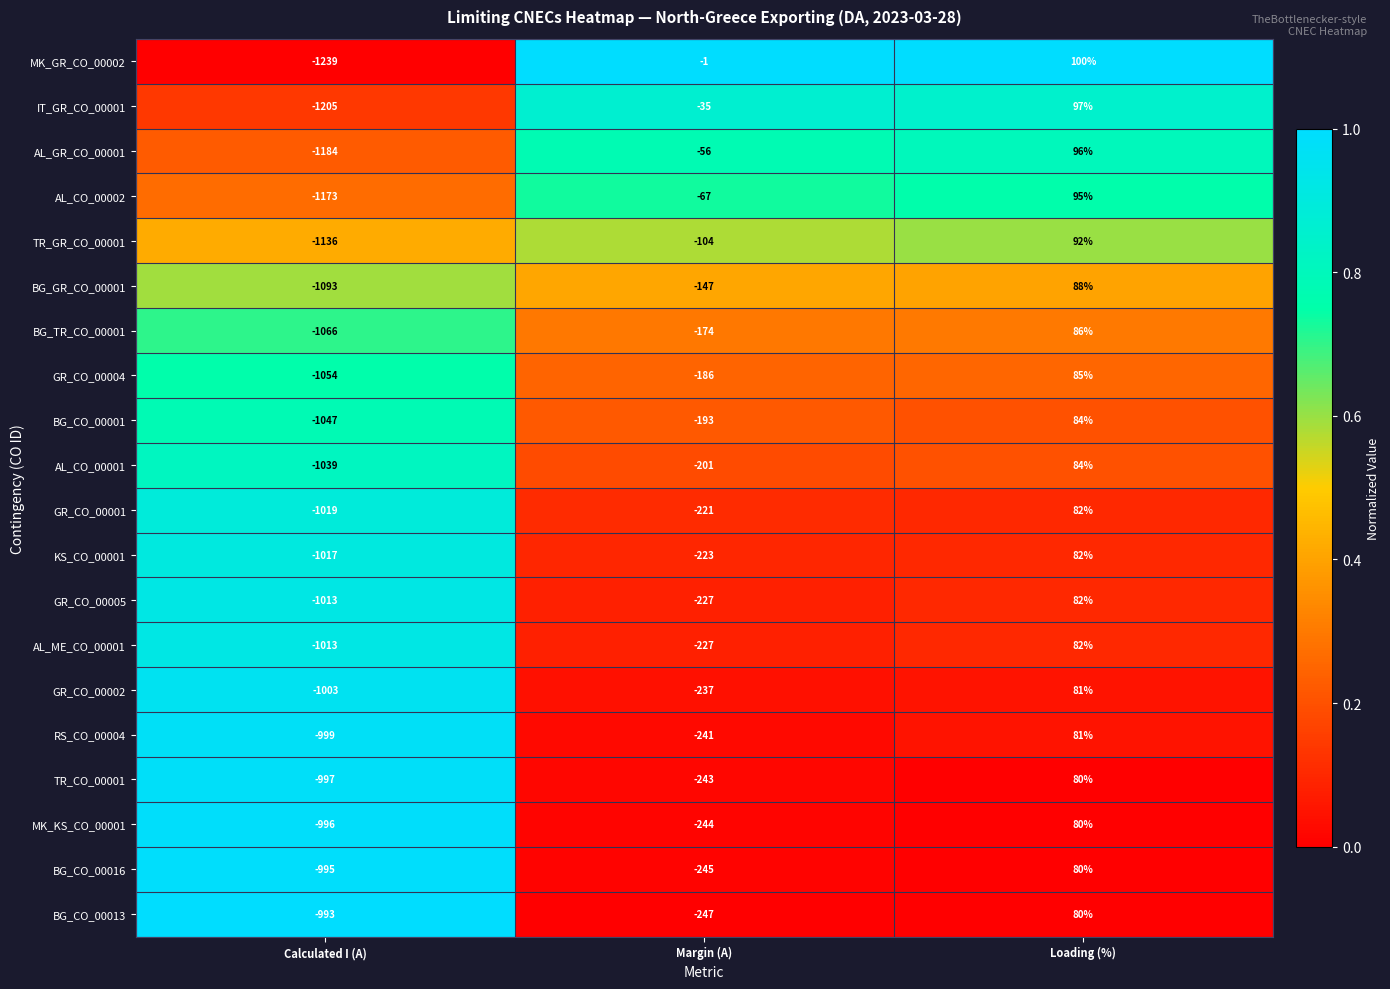

What is the difference between the highest and lowest values at Calculated I (A)?

246